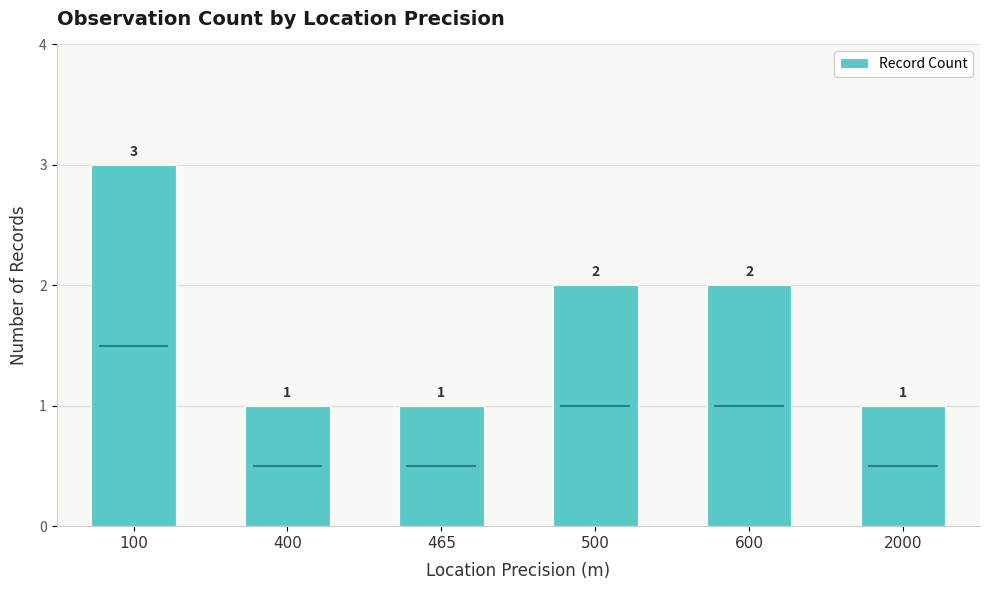

How many values are below 2?

3